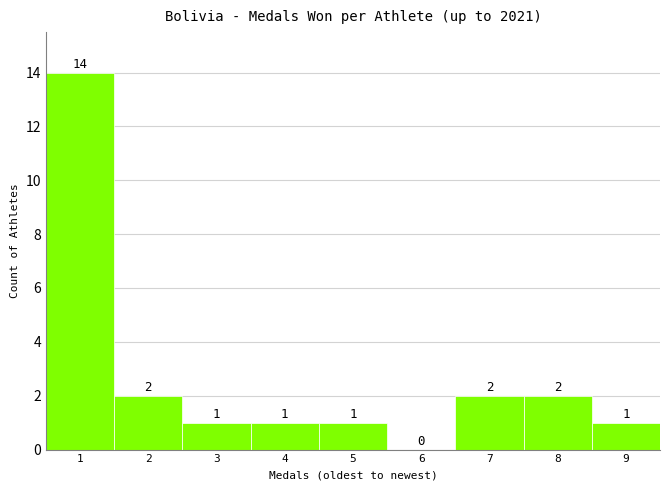

How tall is the bar that spans 2.5 to 3.5 on the x-axis?

1